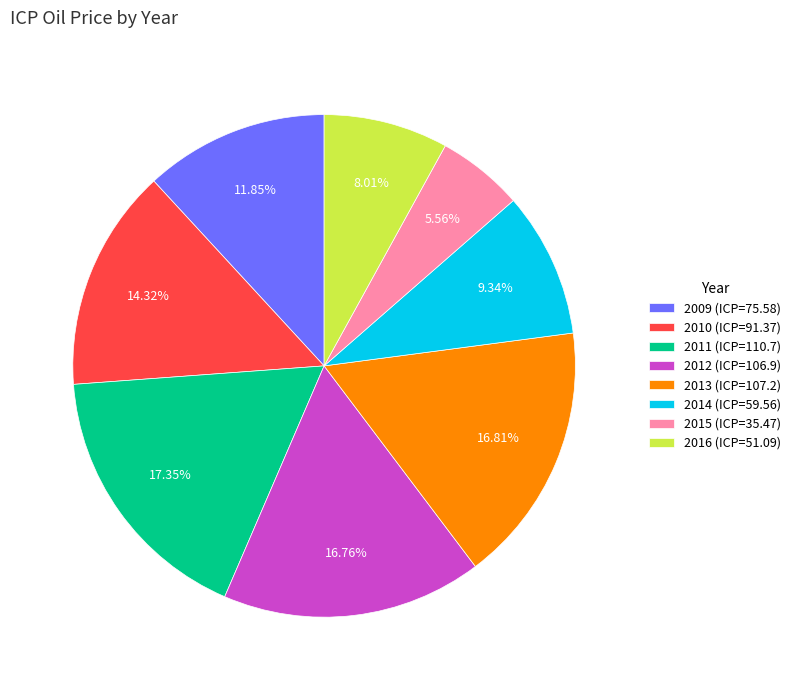

Does 2012 (ICP=106.9) account for over 50% of the chart?

No